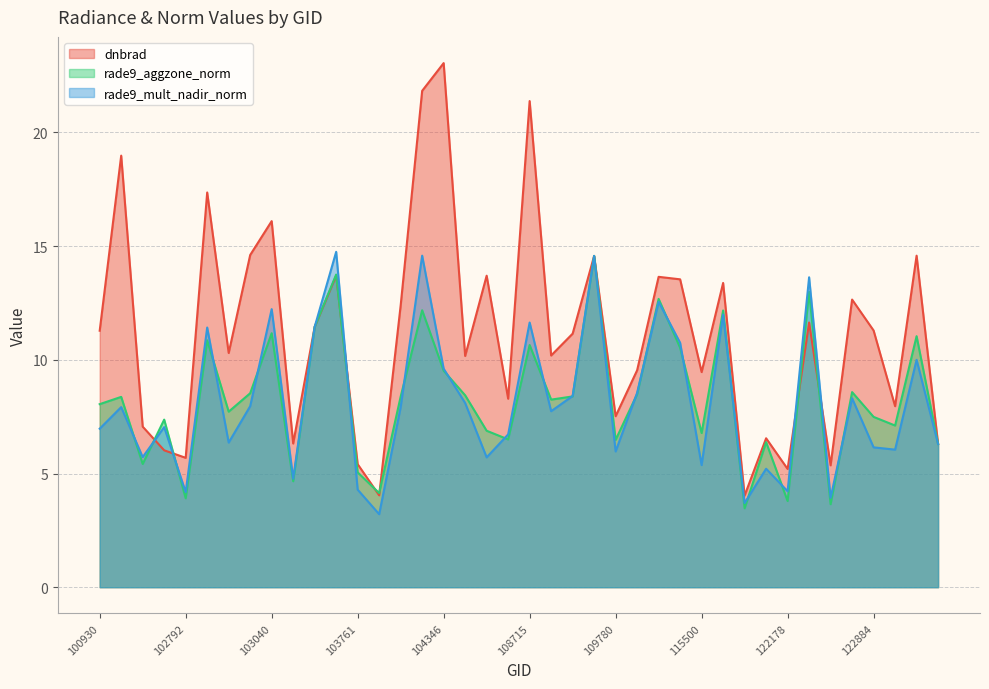

True or false: rade9_mult_nadir_norm has more than 1 interior local peaks.

True